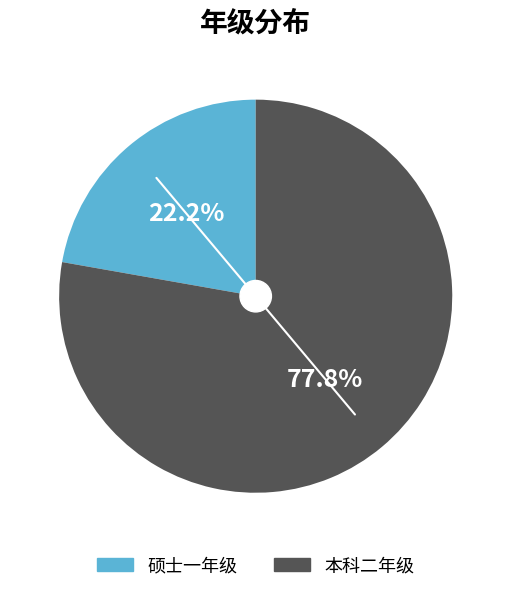

True or false: 本科二年级 accounts for 88% of the total.

False